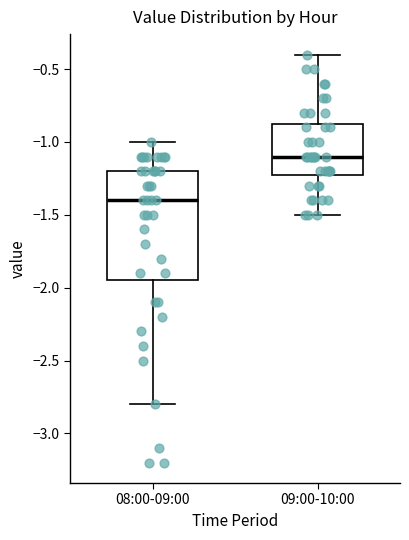

Where does the upper whisker of the box for 09:00-10:00 end on the y-axis? The values are not printed on the chart, so give them approximately, as read against the axis.

-0.40